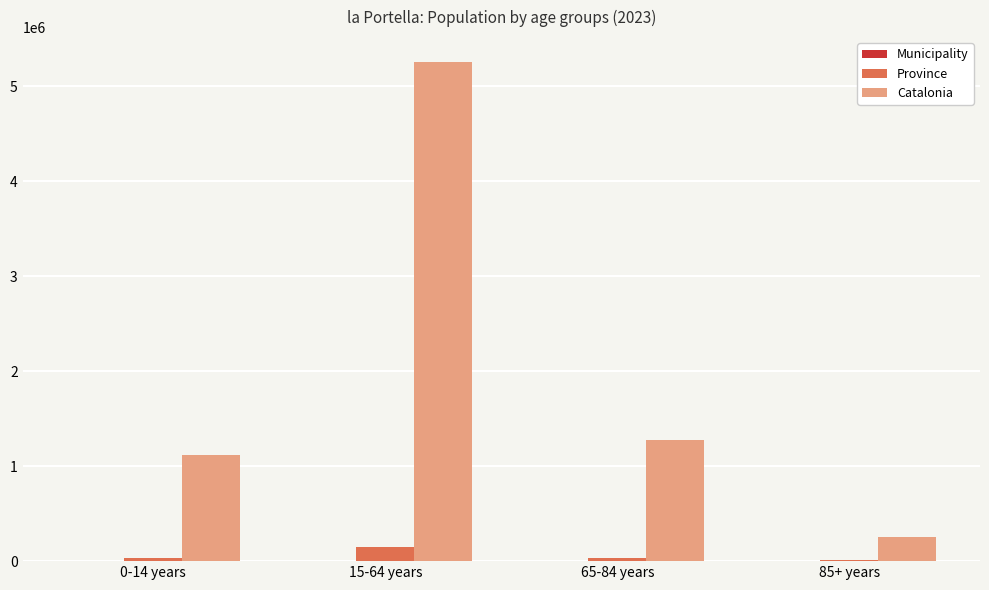

Which series has the largest total across all categories?

Catalonia